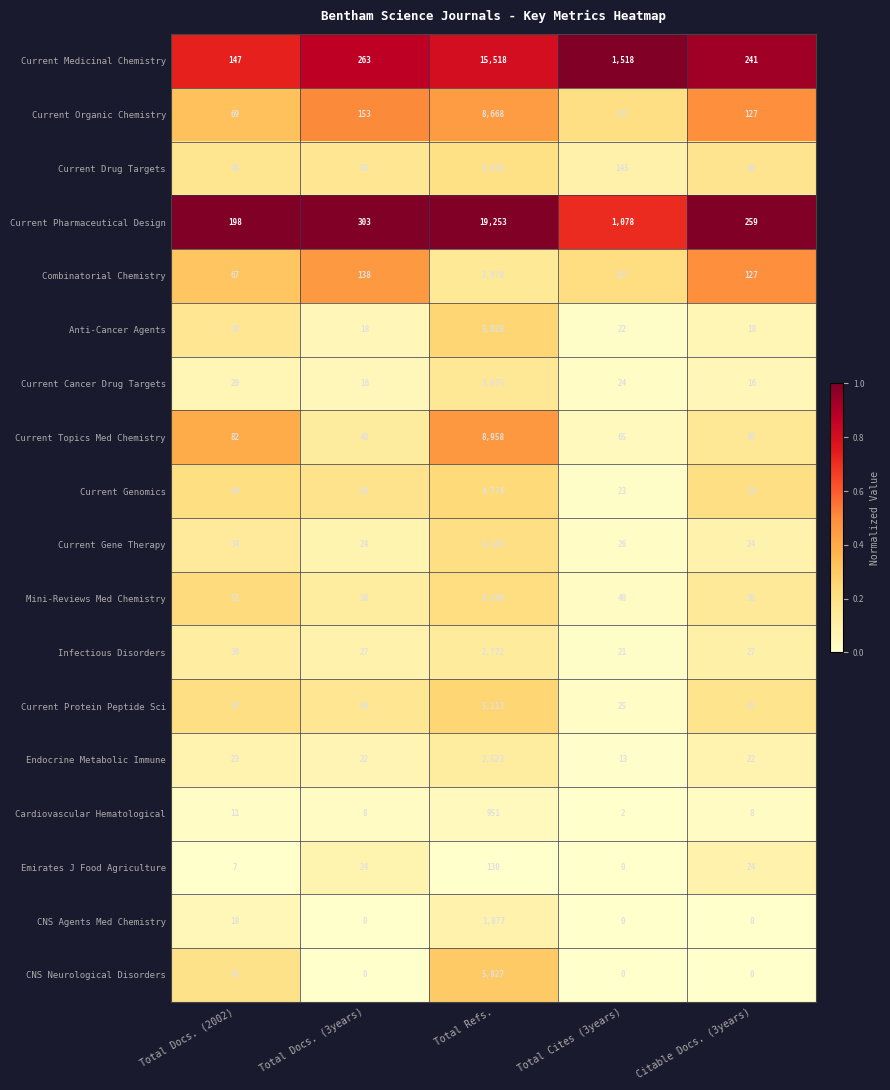

Count the number of categories in the chart.

5